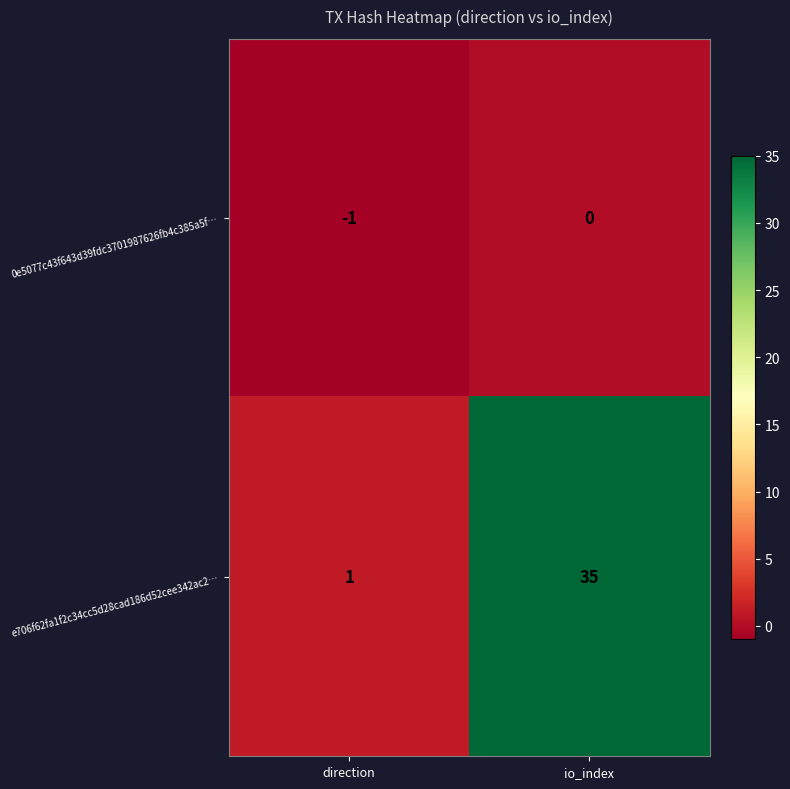

Reading left to right, transcribe all the data shown in this chart.

0e5077c43f643d39fdc3701987626fb4c385a5f…: -1	0
e706f62fa1f2c34cc5d28cad186d52cee342ac2…: 1	35